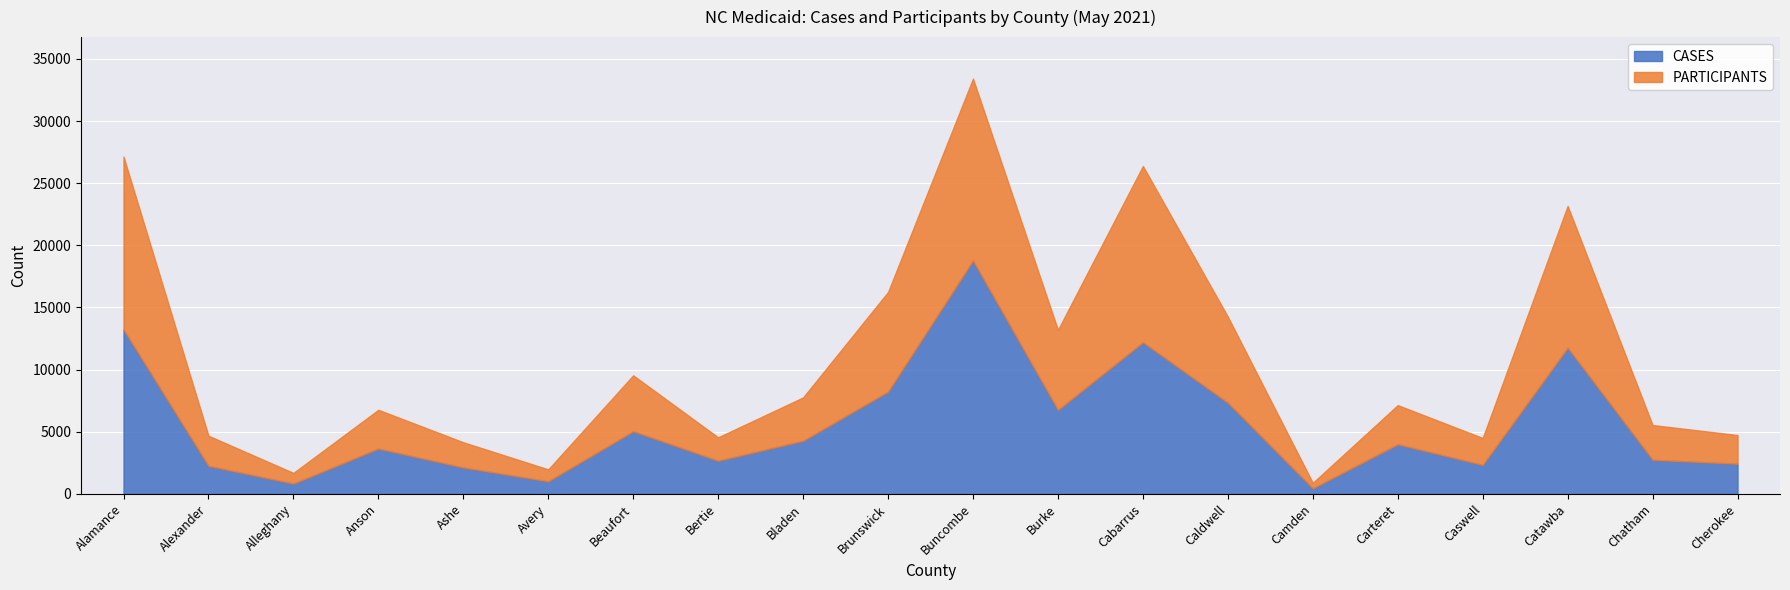

Rank the series at Caswell from lowest to highest value.

CASES, PARTICIPANTS